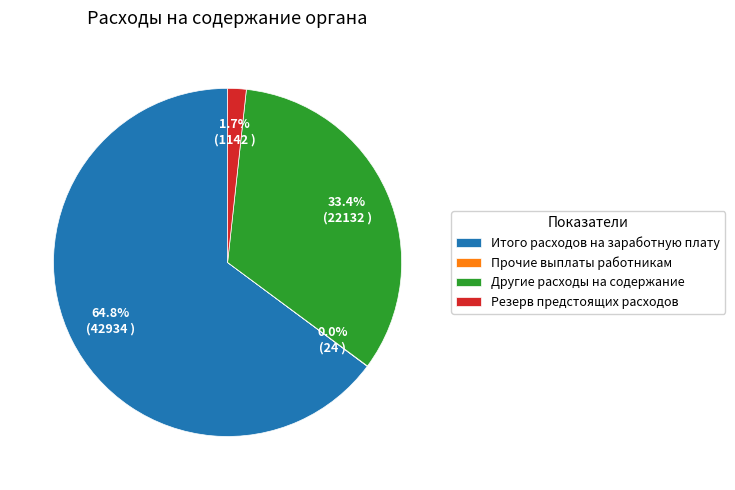

To the nearest percent, what percentage of the pie is Итого расходов на заработную плату?

65%